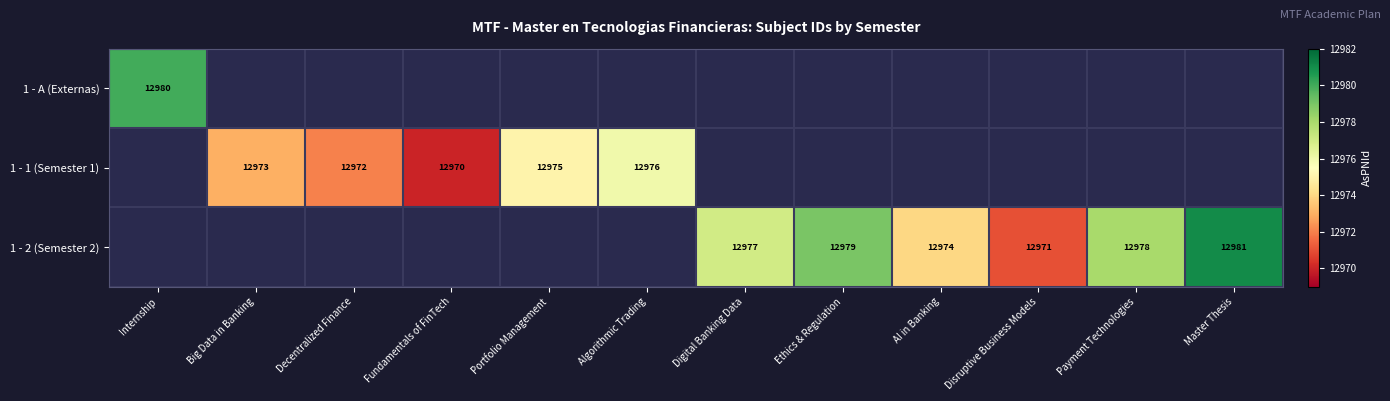

Is it true that 1 - 1 (Semester 1) equals 12972 at Decentralized Finance?

True